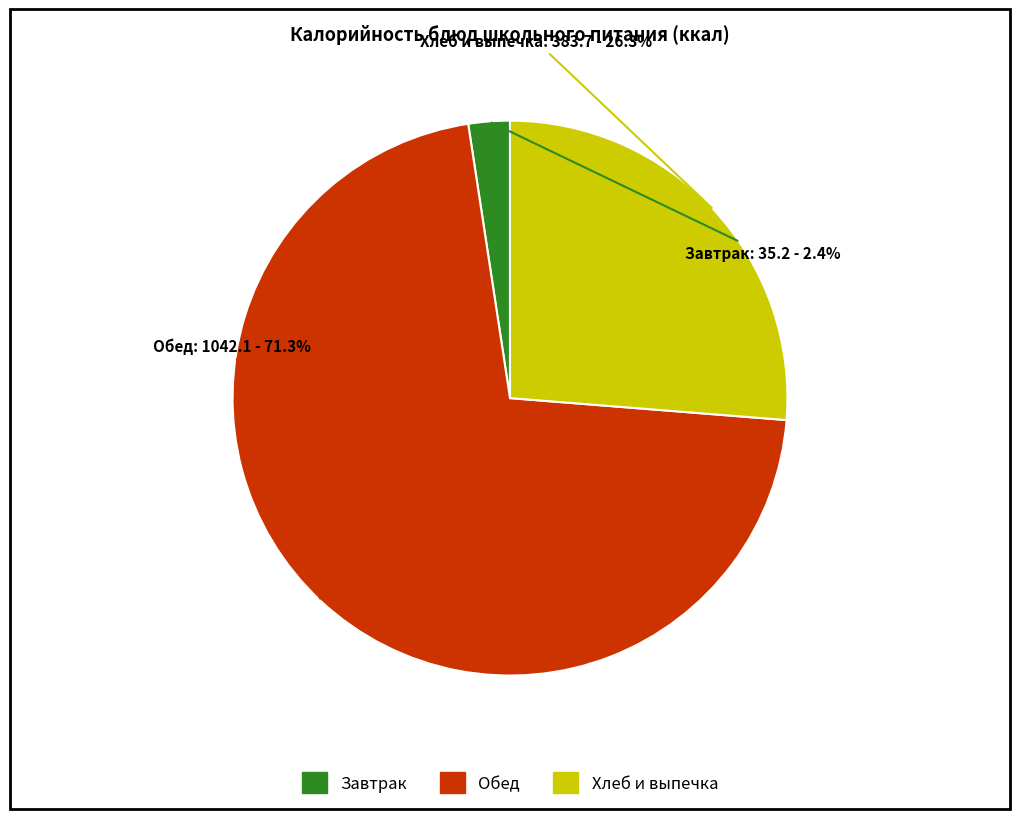

Does any single category account for the majority?

Yes